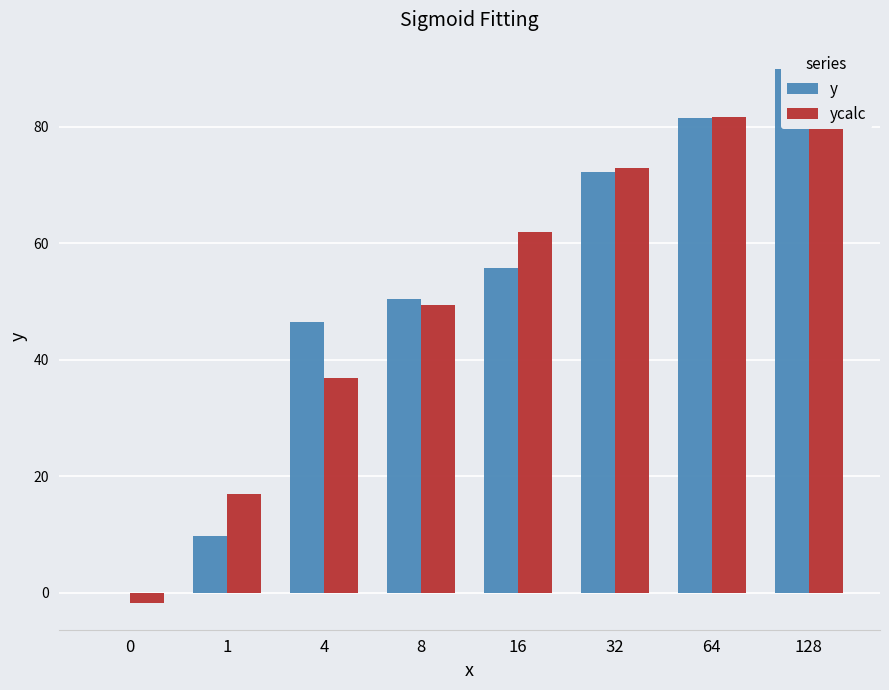

The value of y at 1 is 9.7. True or false?

True